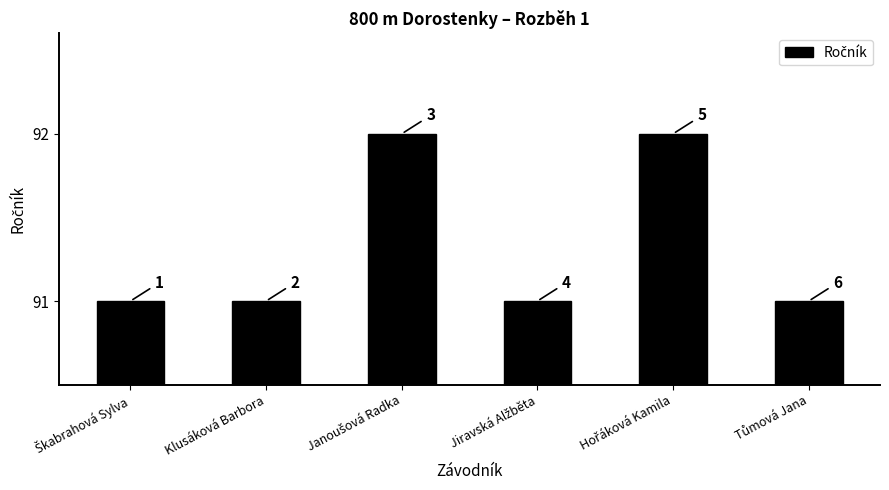

Which label corresponds to the largest value in the chart?

Janoušová Radka